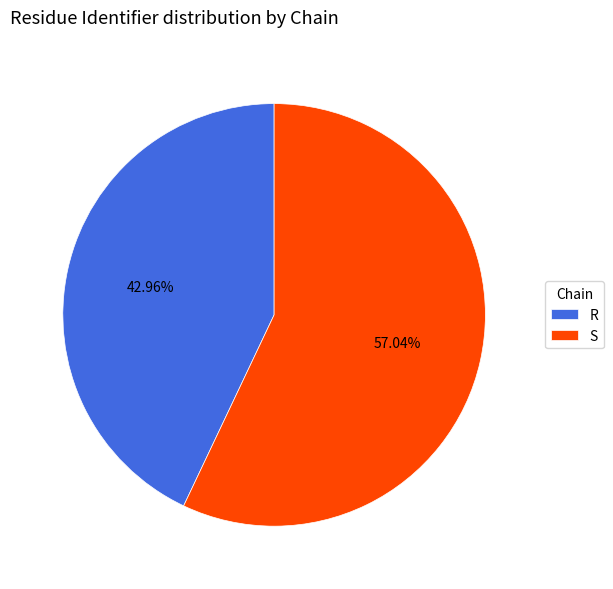

What is the smallest slice in the pie chart?

R